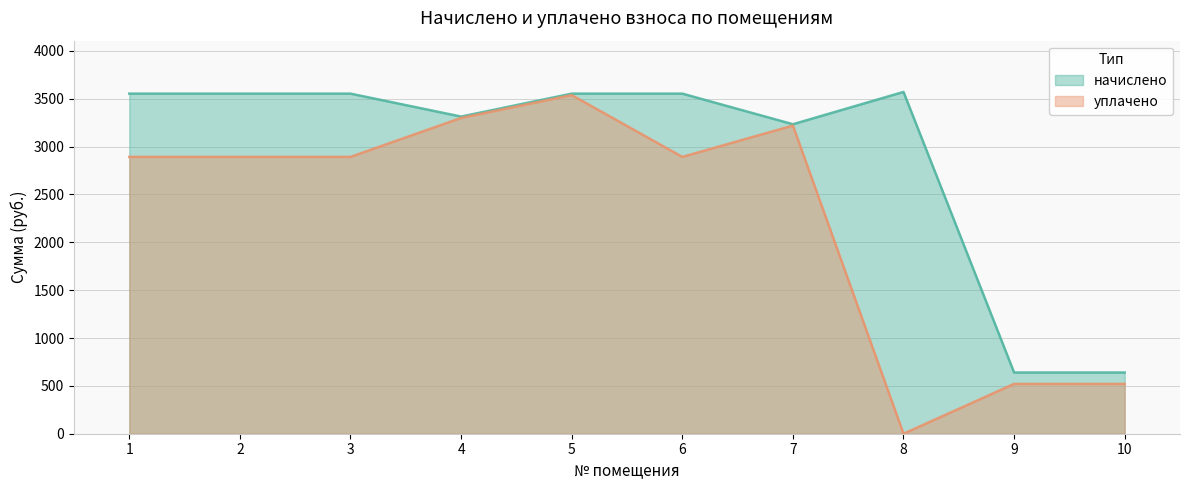

Does the chart display data point markers on the line(s)?

No